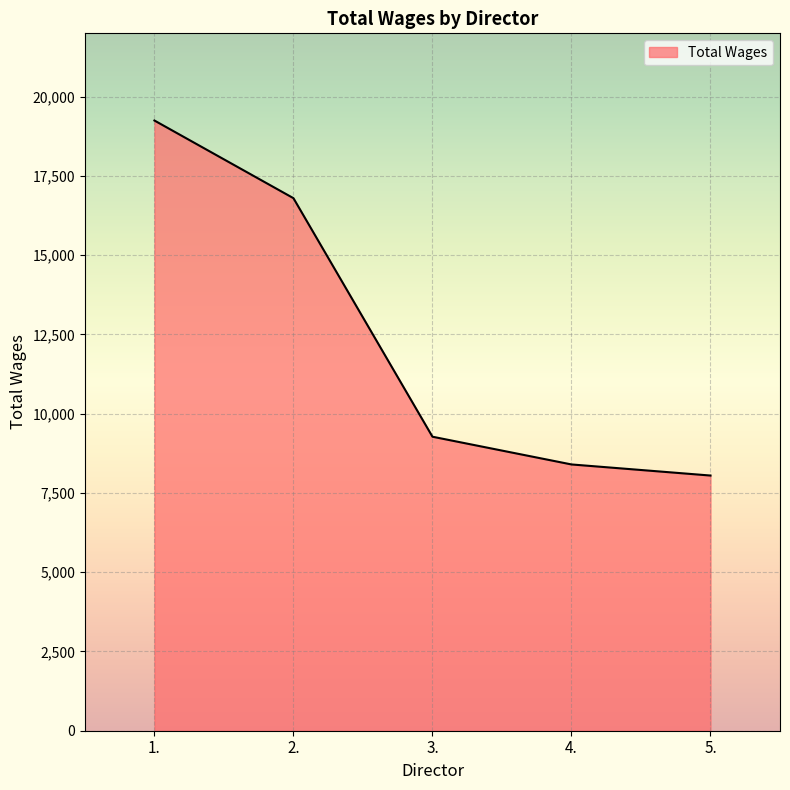

What is the change in value from 1. to 4.?

-10850